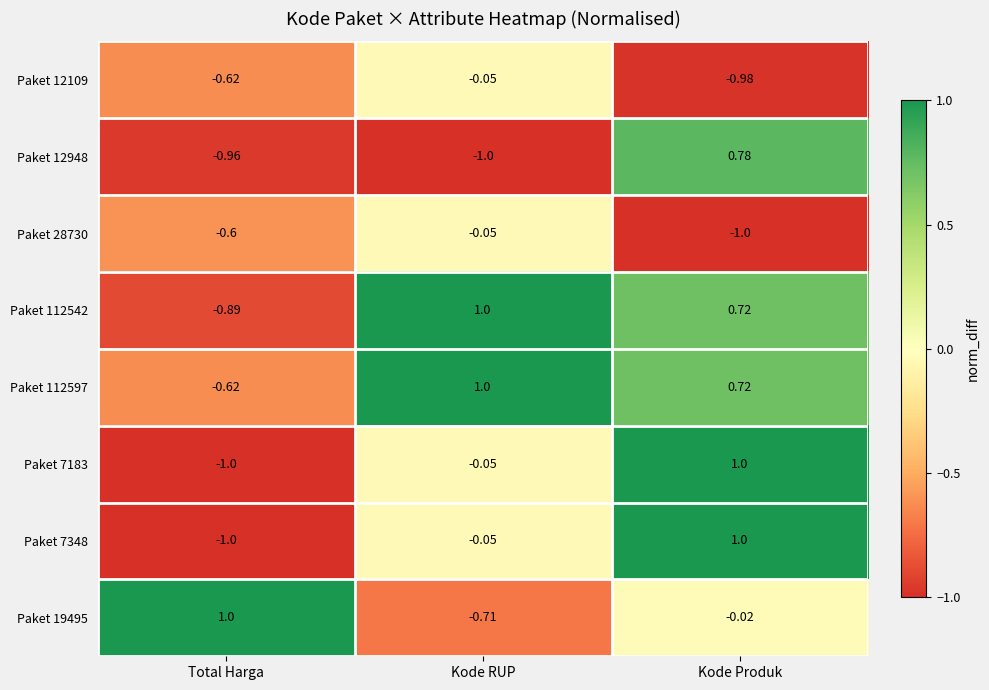

At which category is the sum across all series the highest?

Kode Produk